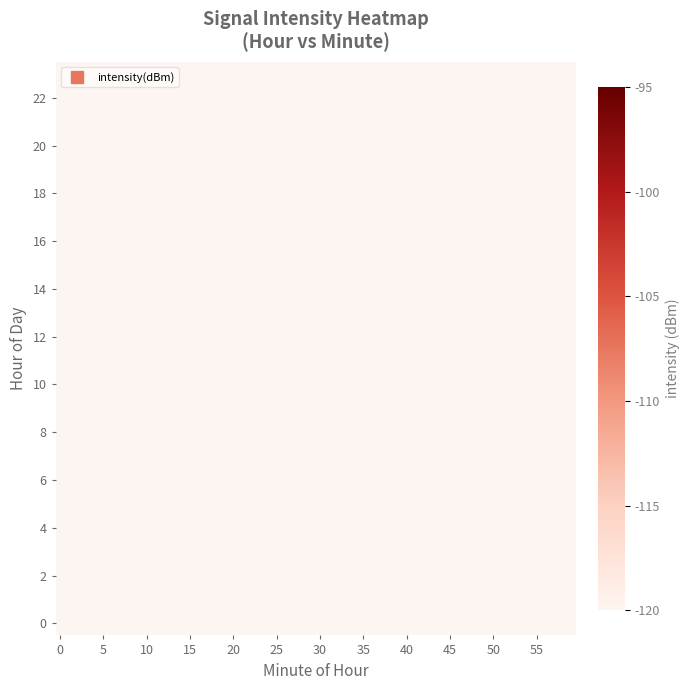

What is the sum of all 0 values?

-2304.0